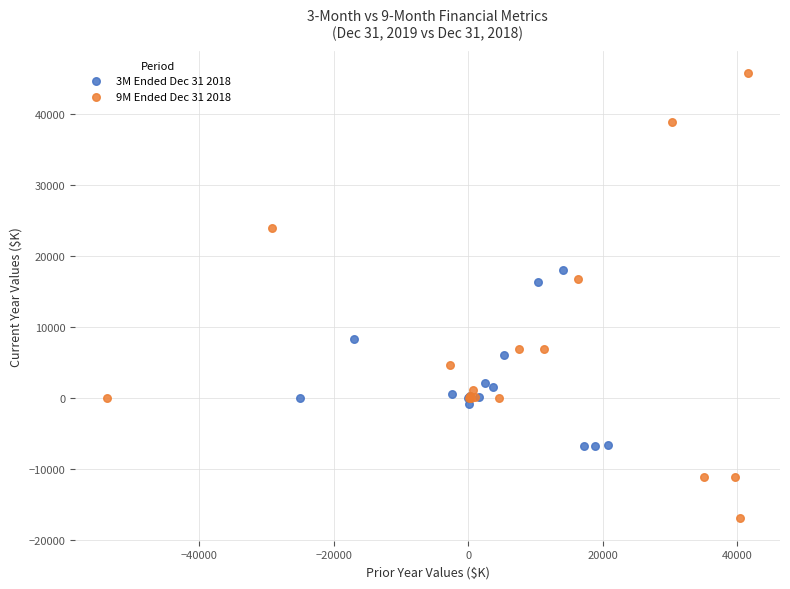

Which series reaches the minimum Y coordinate?

9M Ended Dec 31 2018